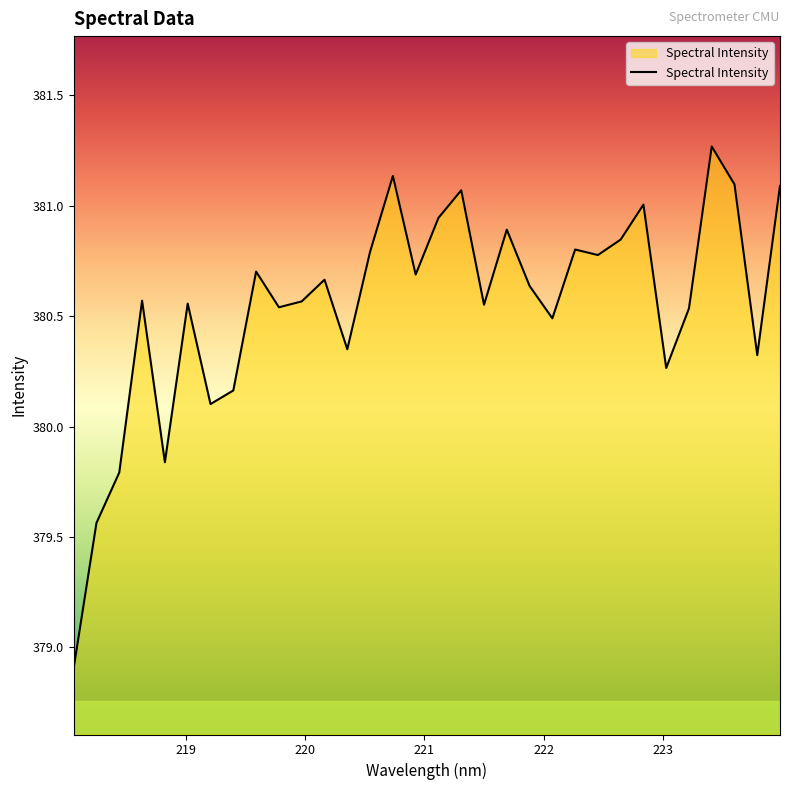

What is the smallest value displayed?

378.9